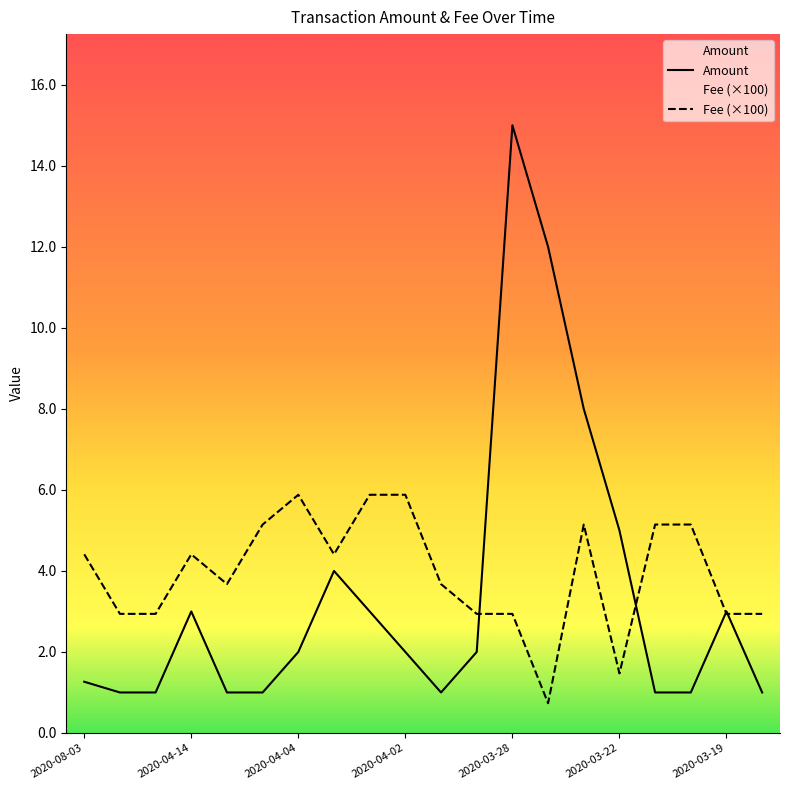

Which series has the widest spread of values?

Amount